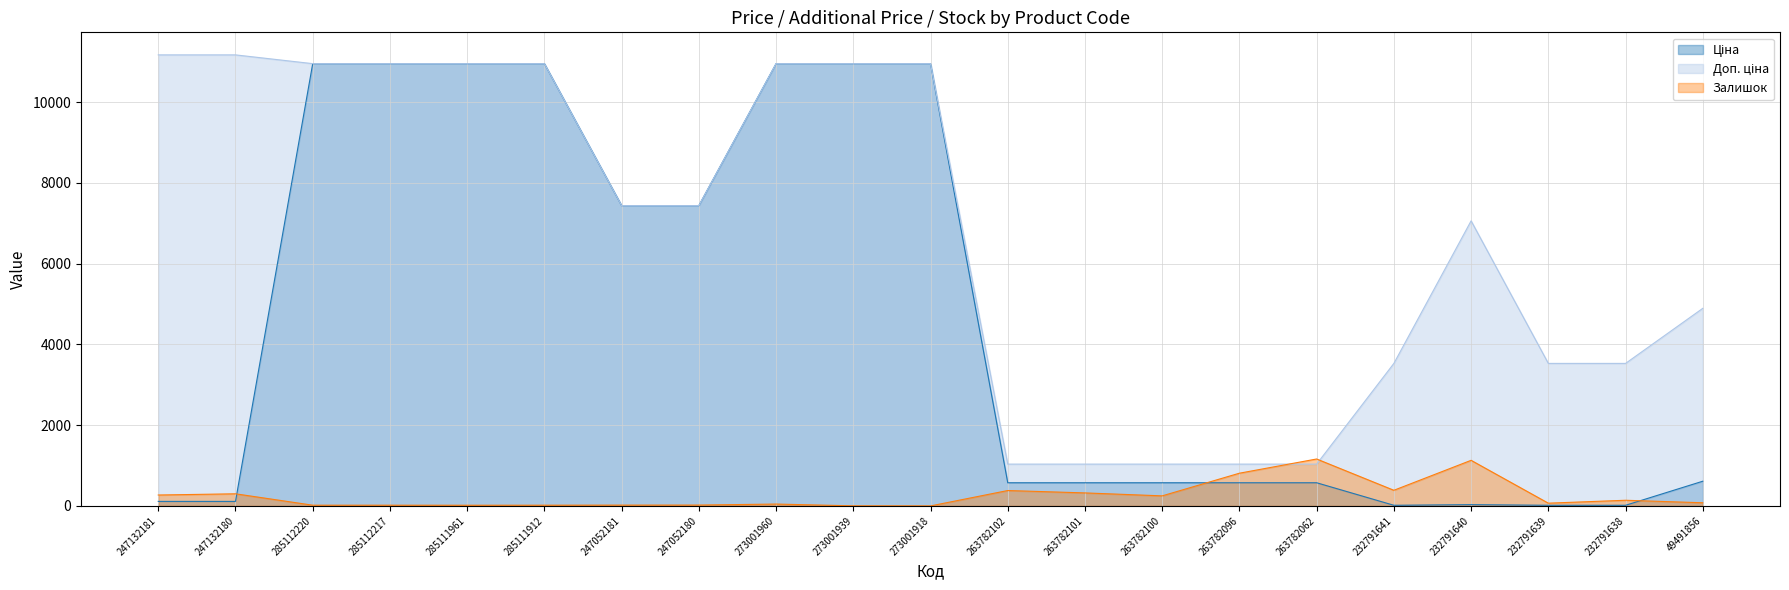

Which series changed the most between 285111961 and 263782096?

Ціна